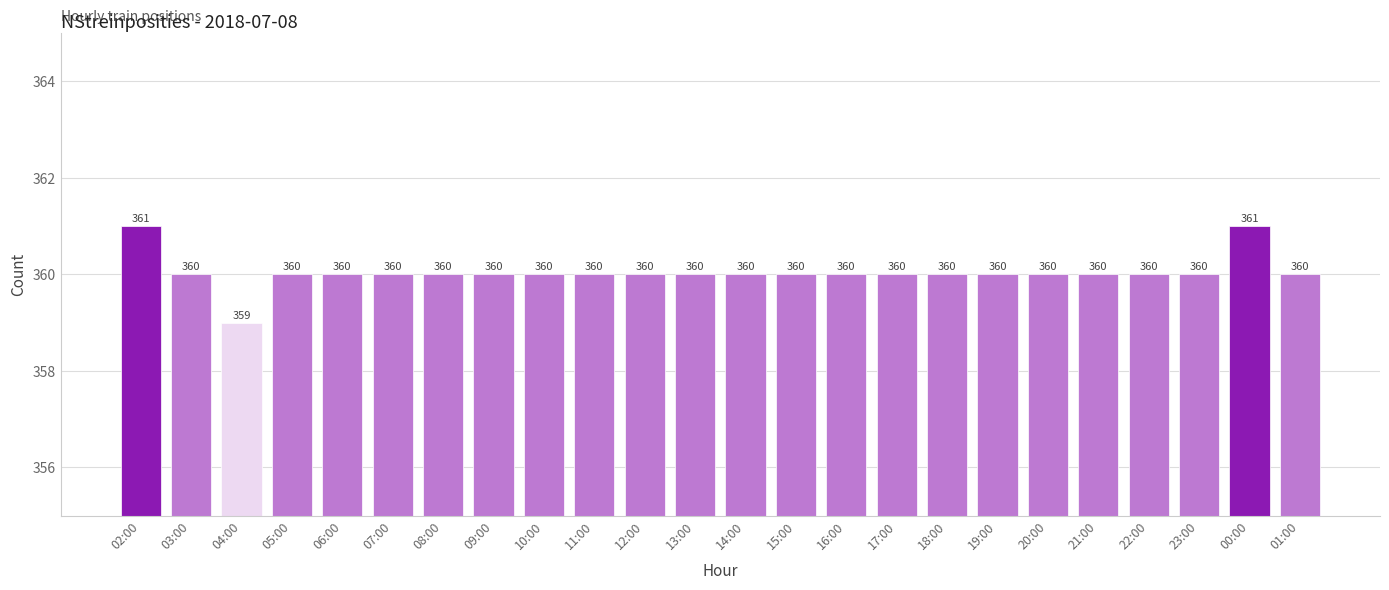

What is the average value?

360